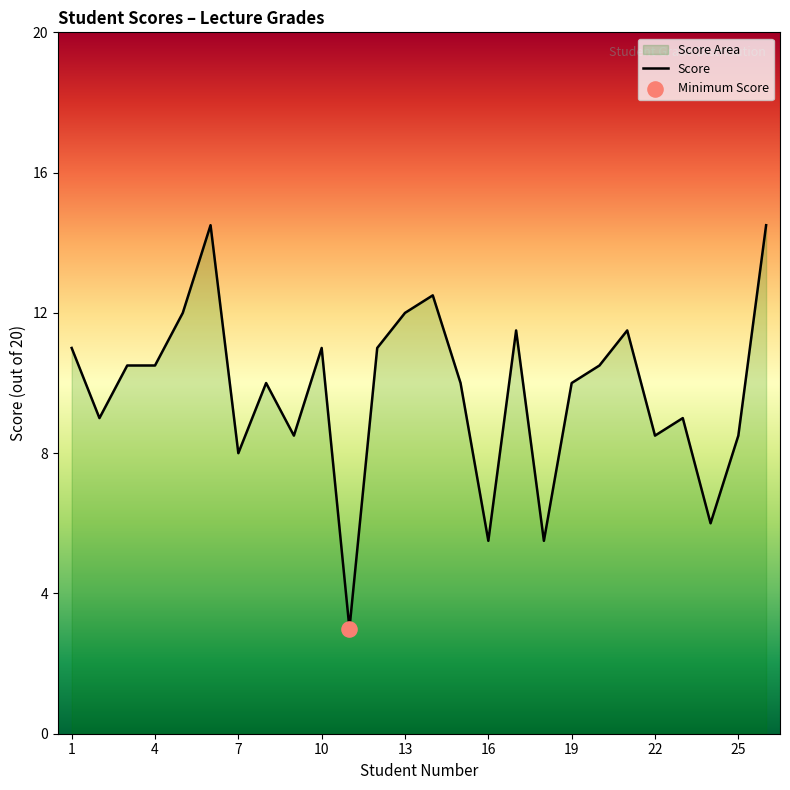

Approximately how many times larger is the value at 13 compared to 7?

1.5